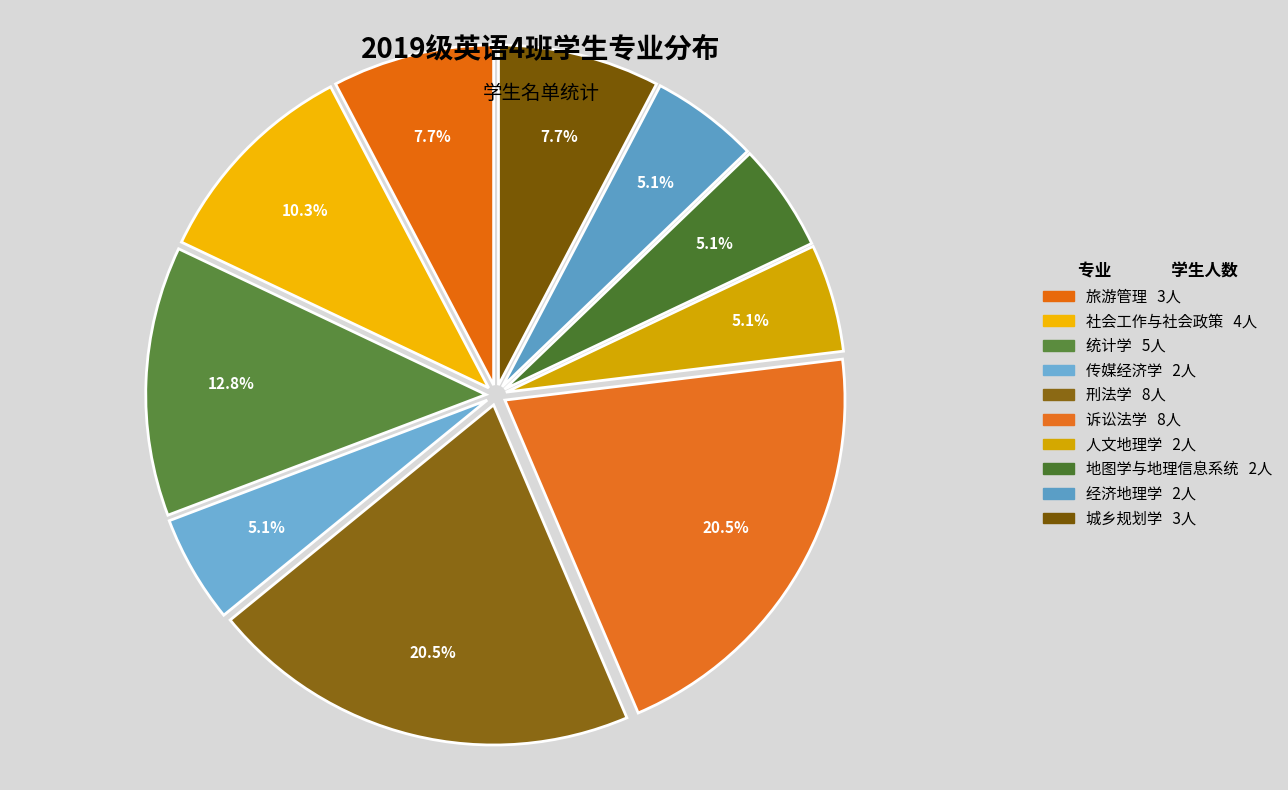

Rank the categories by value from highest to lowest.

刑法学, 诉讼法学, 统计学, 社会工作与社会政策, 旅游管理, 城乡规划学, 传媒经济学, 人文地理学, 地图学与地理信息系统, 经济地理学